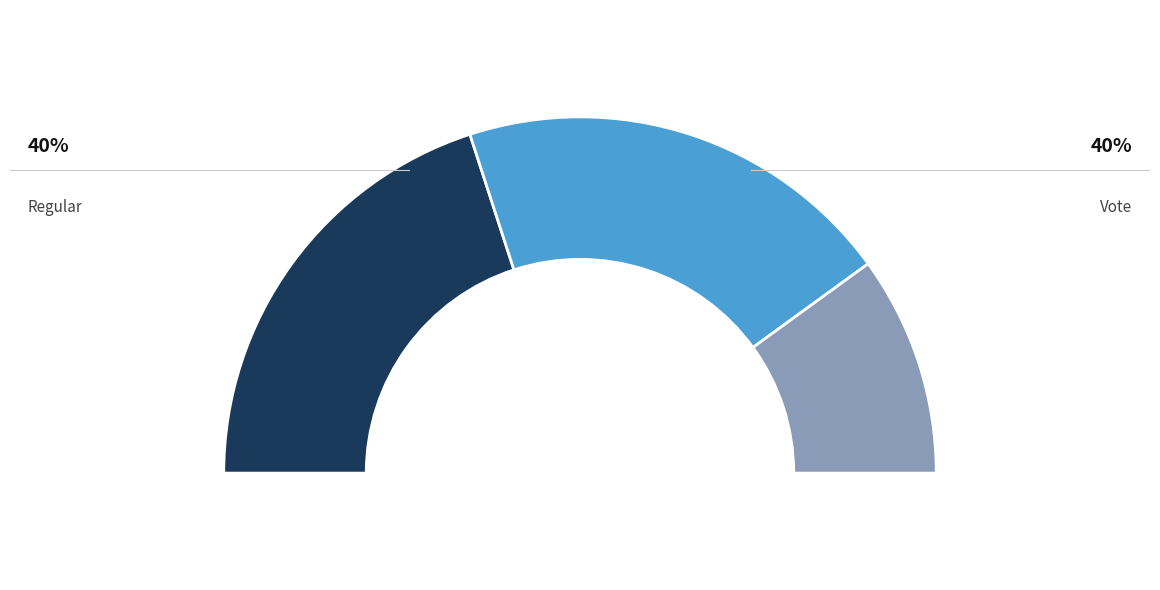

Count the number of slices in the pie.

4